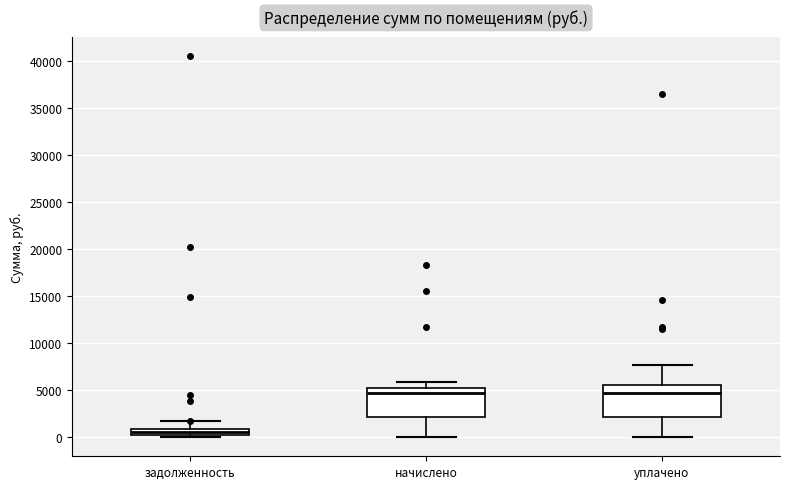

Which box has the lowest median line?

задолженность